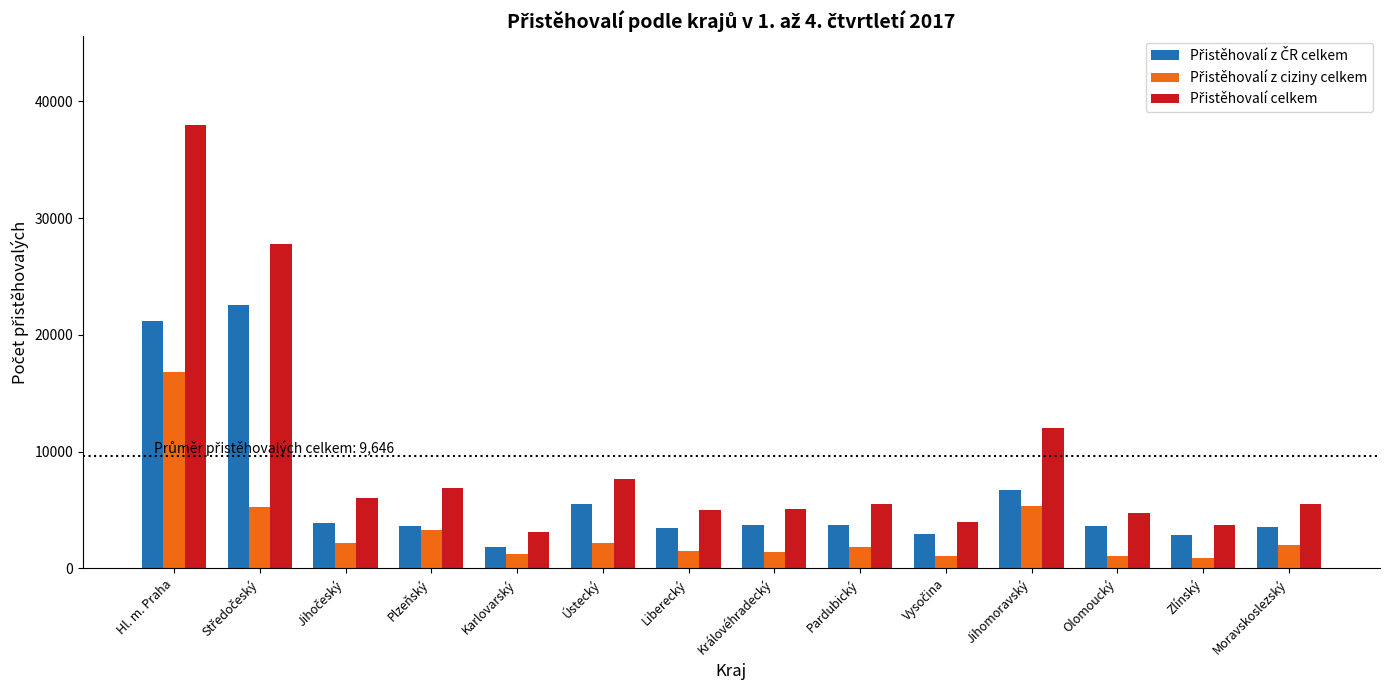

How many series are shown in this chart?

3